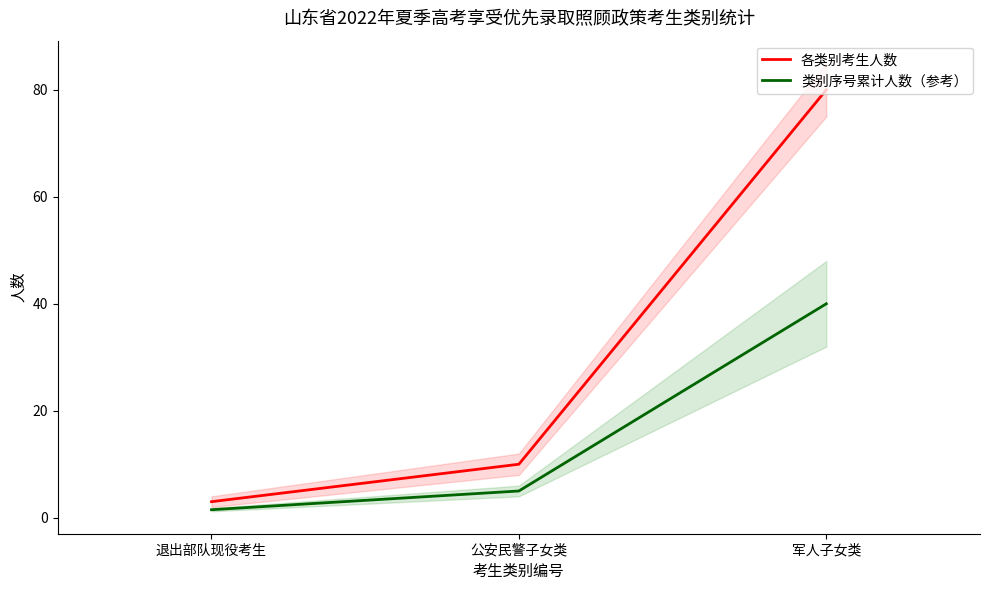

Read the 类别序号累计人数（参考） value at 退出部队现役考生.

1.5